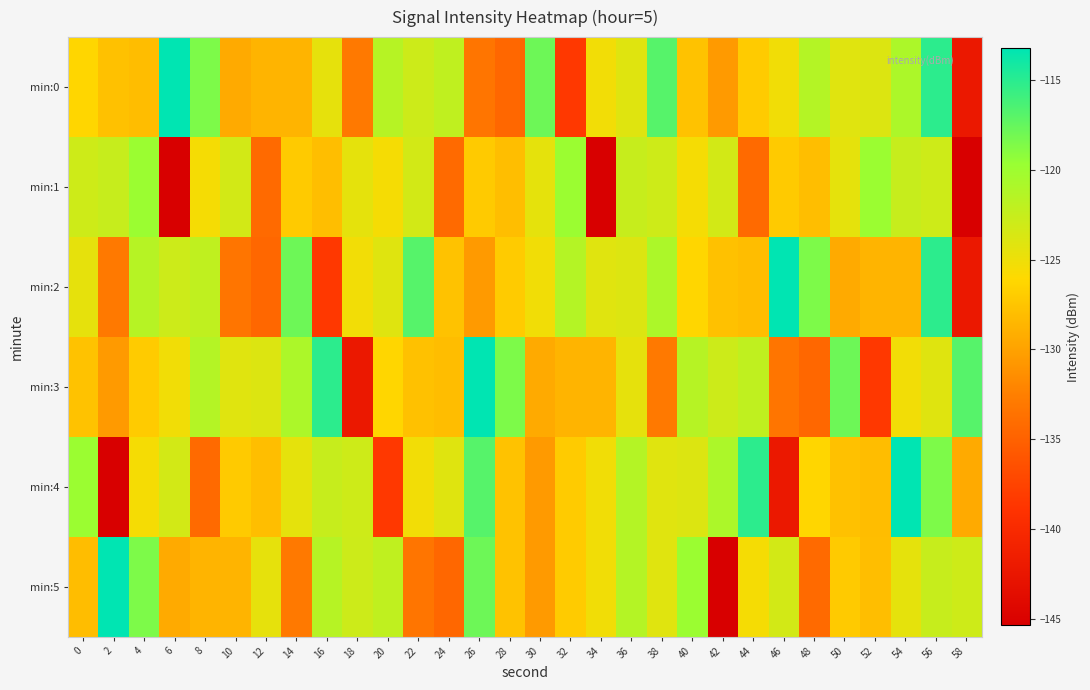

How many categories are shown in the chart?

30